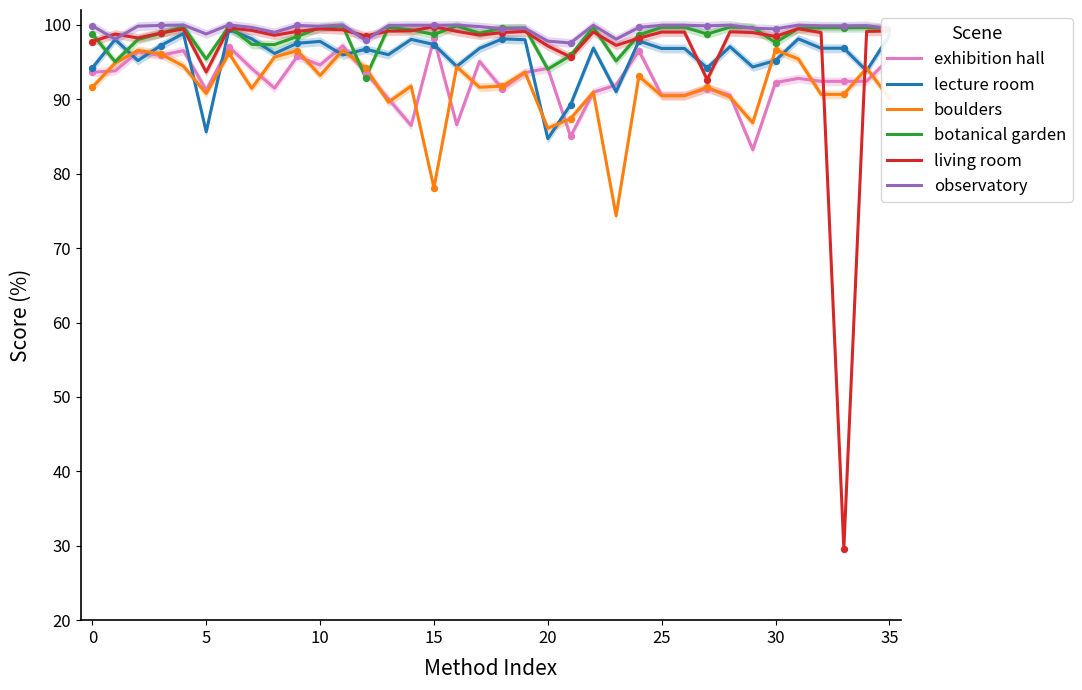

Which series ends up on top after the final intersection of living room and boulders?

living room